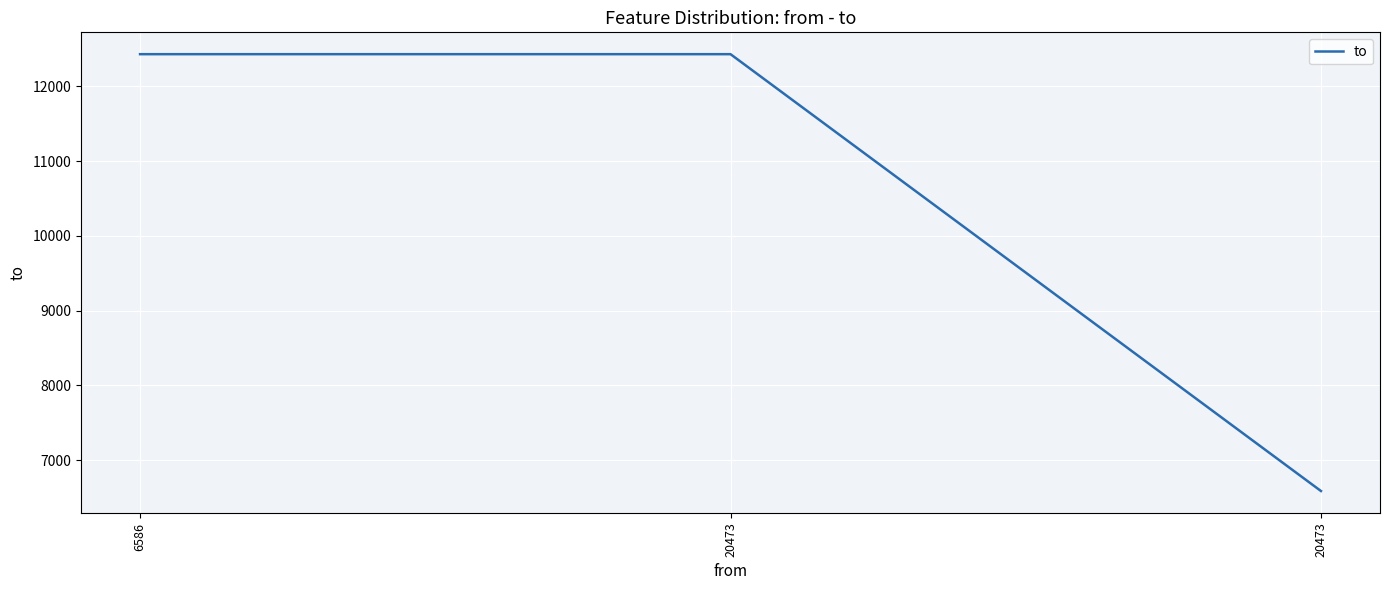

How many distinct data groups are displayed?

1